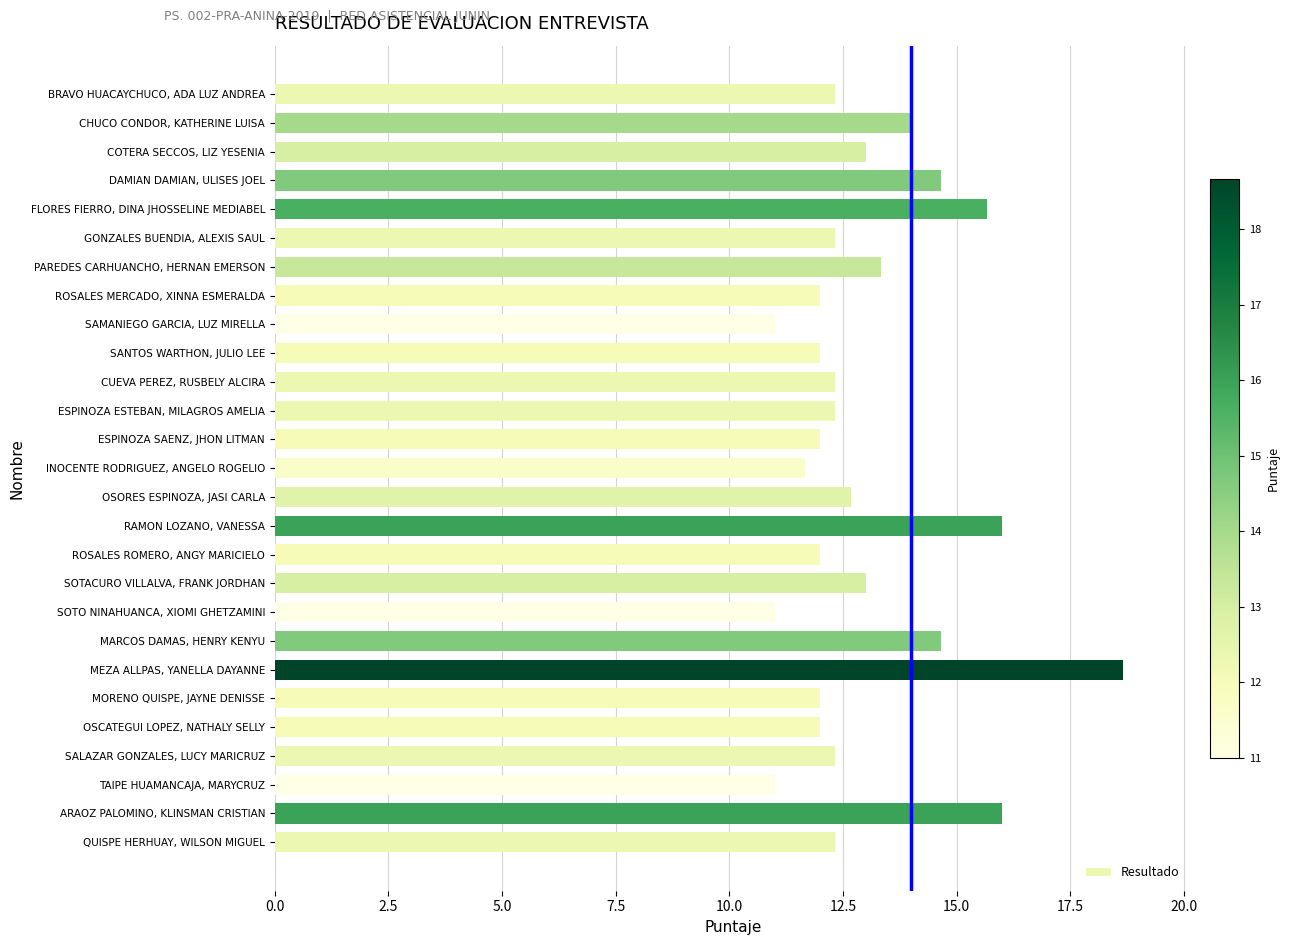

What is the maximum value shown in the chart?

18.7